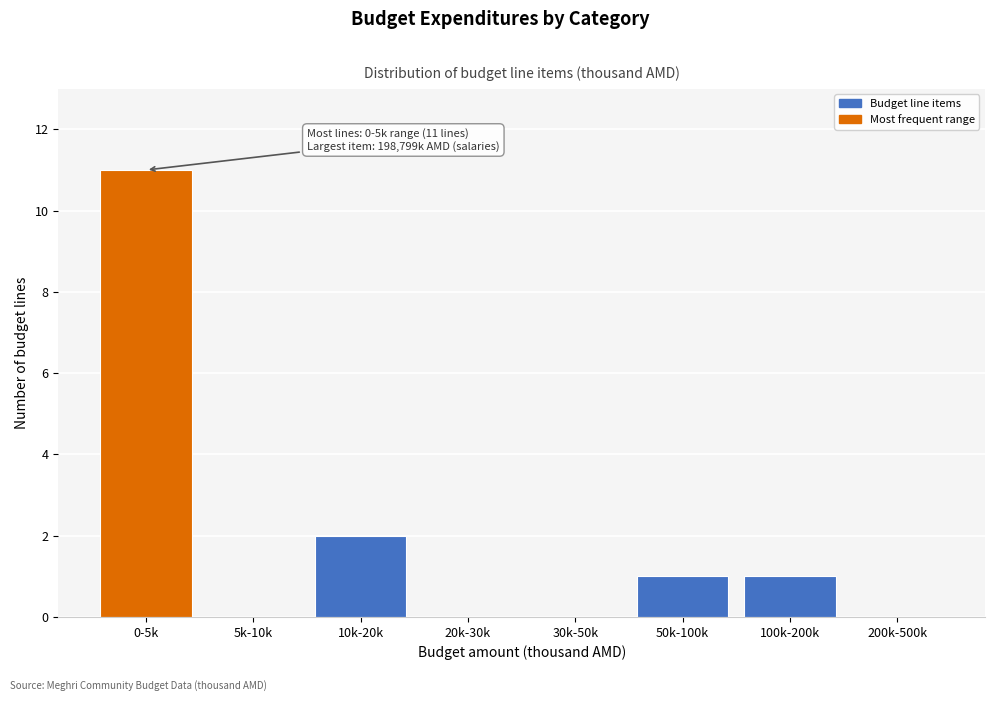

Reading left to right, list all the values displayed in this chart.

0-5k=11	5k-10k=0	10k-20k=2	20k-30k=0	30k-50k=0	50k-100k=1	100k-200k=1	200k-500k=0